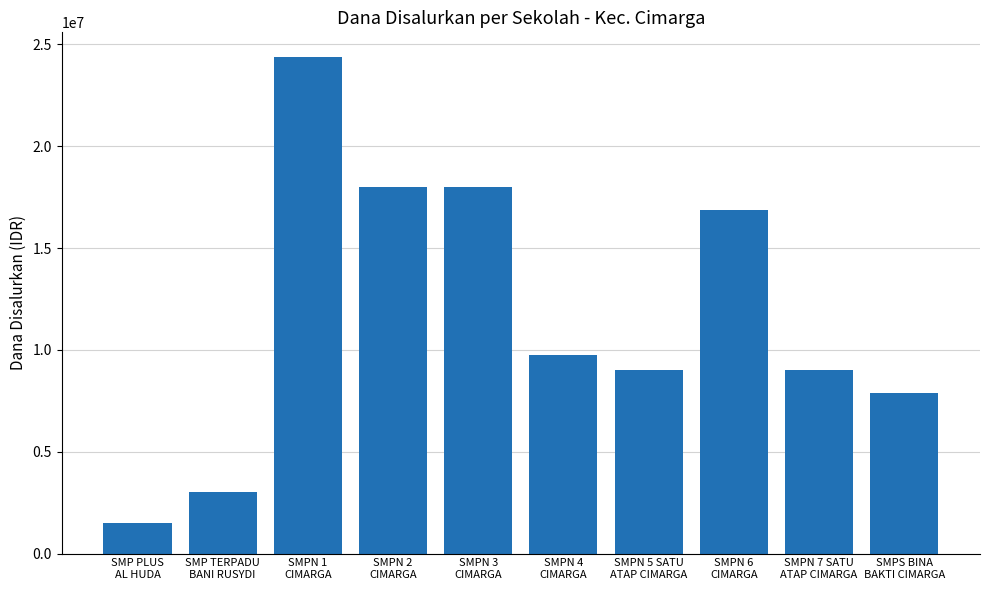

How many data points are less than 9750000?

5